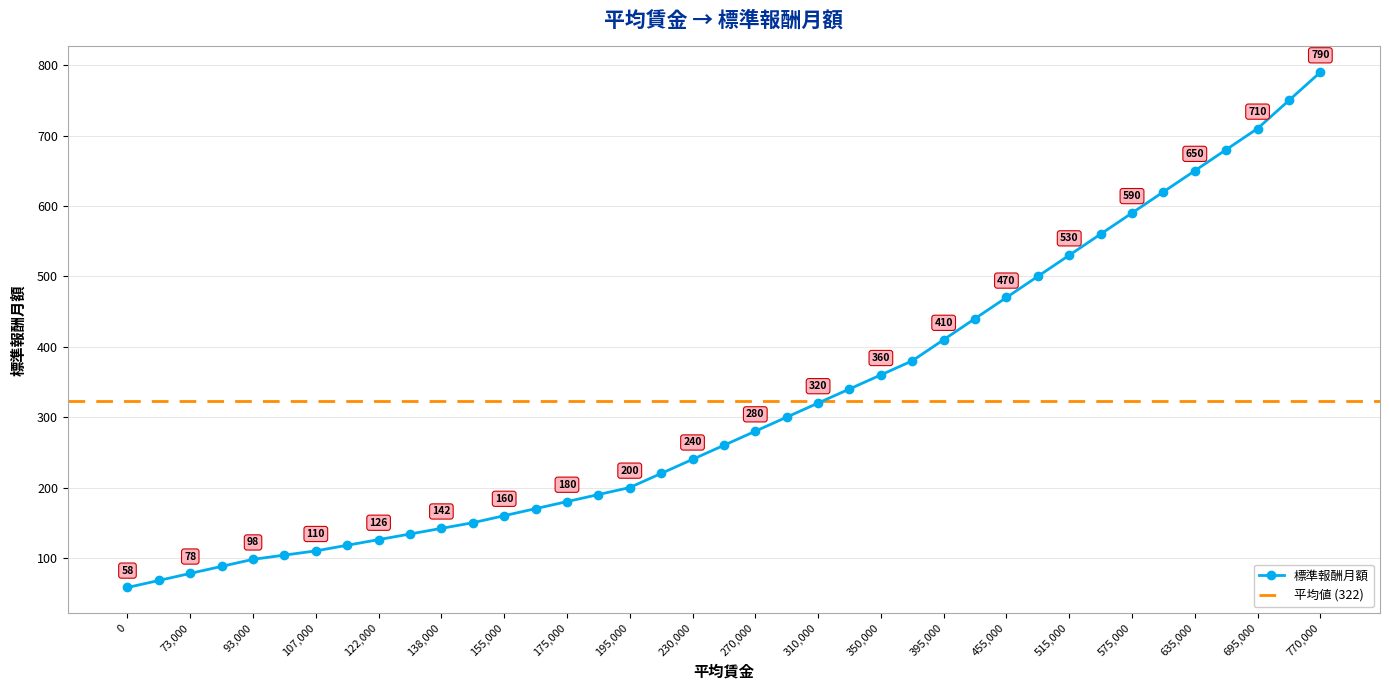

What is the difference between the maximum and second lowest values?

722